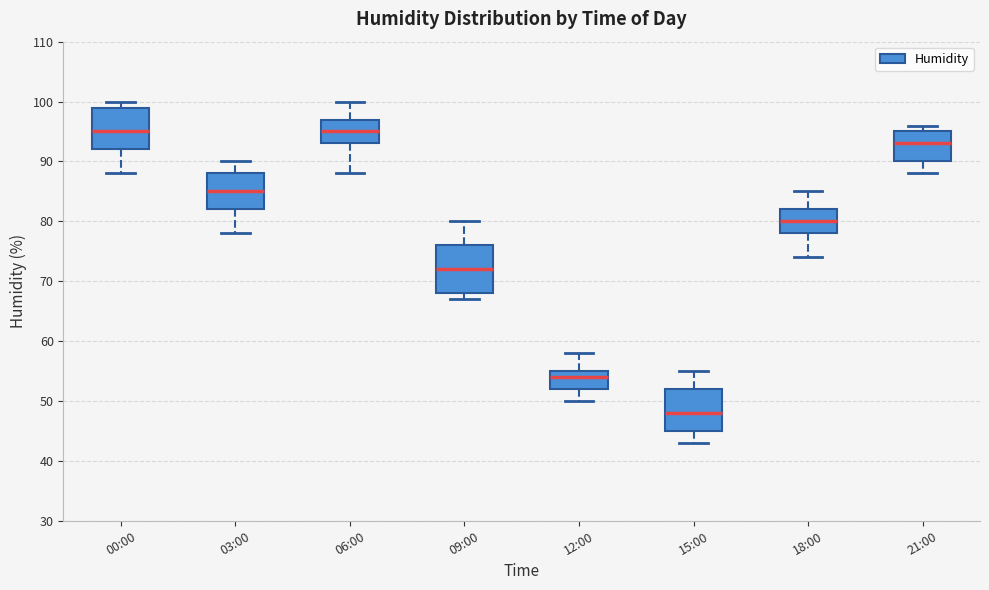

Which box has the lowest median line?

15:00